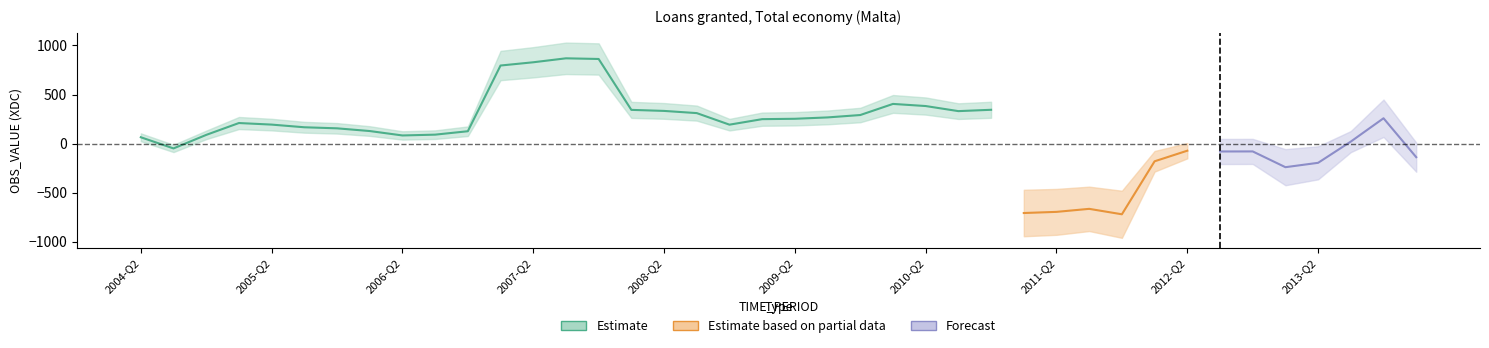

How many values are below 166?

20